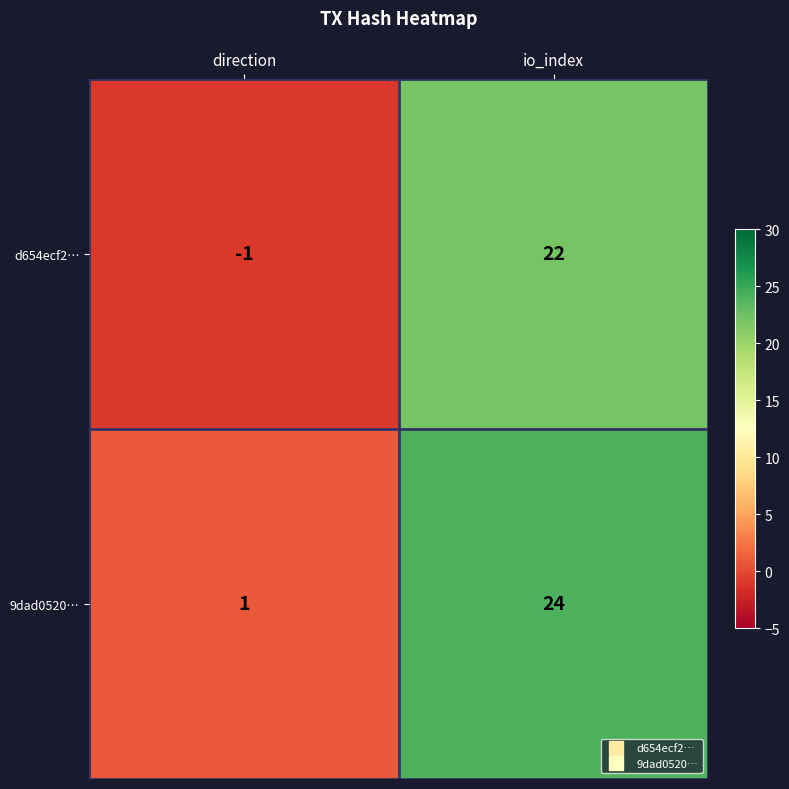

Is it true that d654ecf2… equals -1 at direction?

True